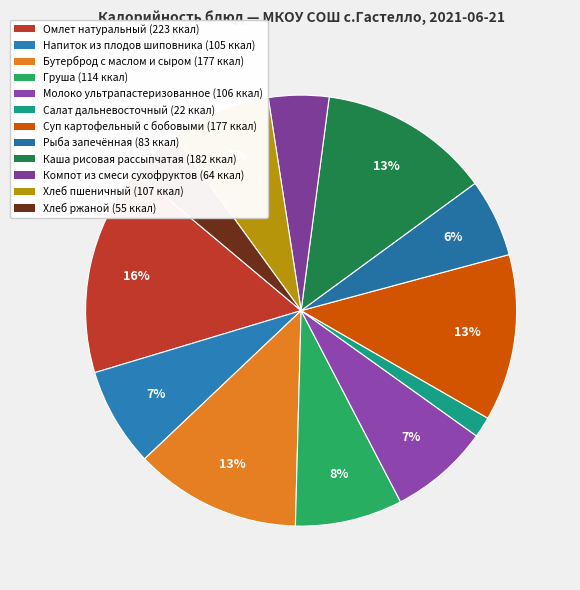

Is there a majority slice in this chart?

No